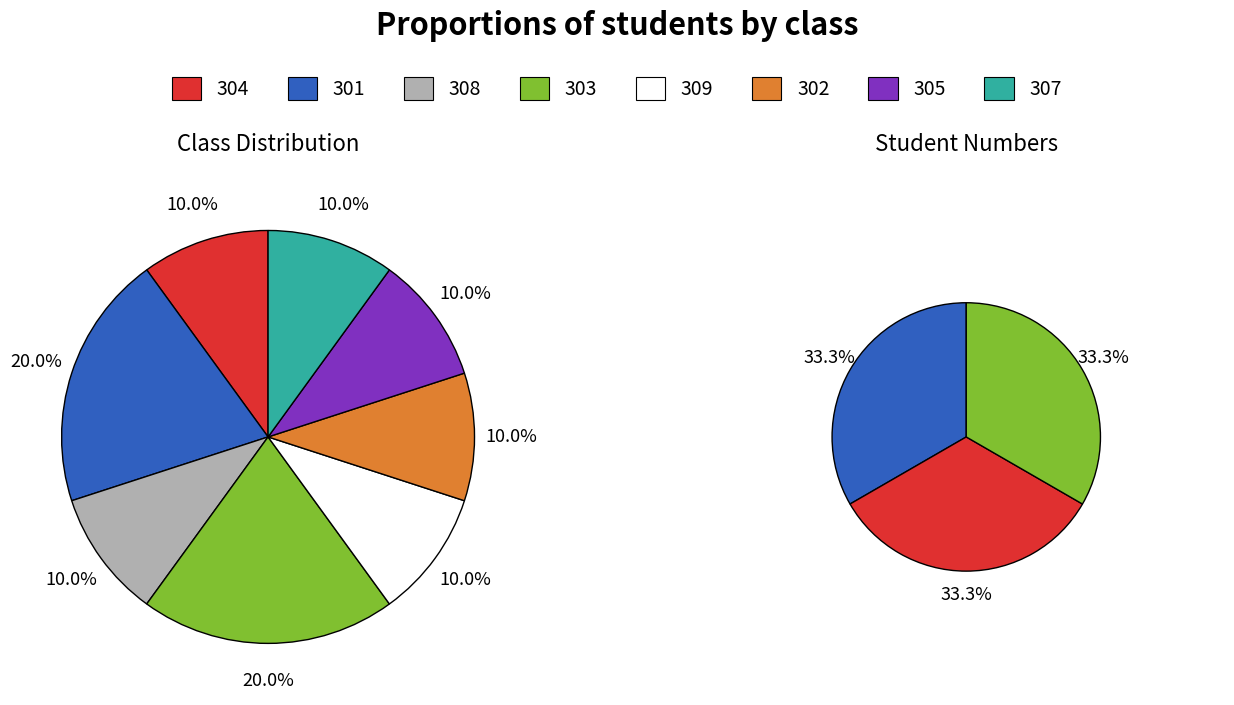

To the nearest percent, what is the average slice percentage?

12%